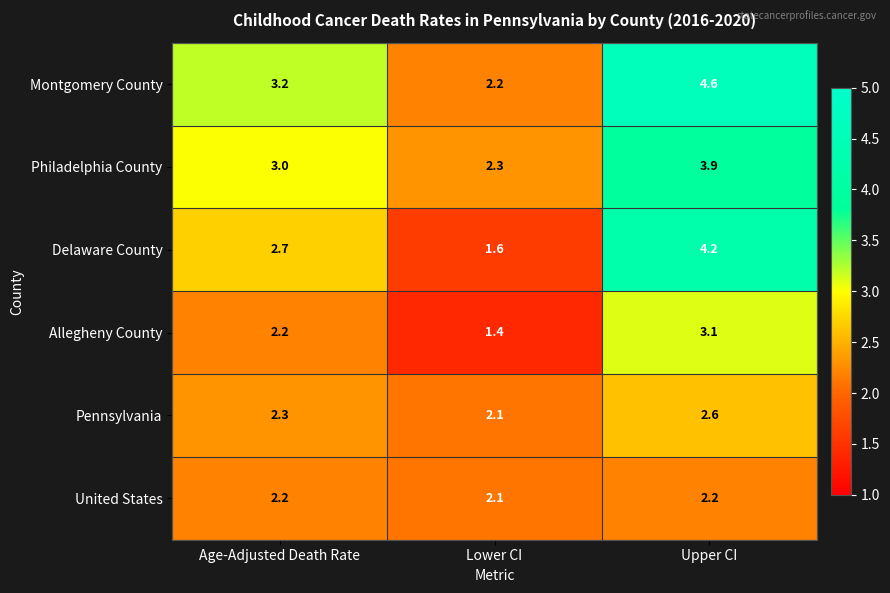

Which label corresponds to the smallest value in the chart?

Lower CI